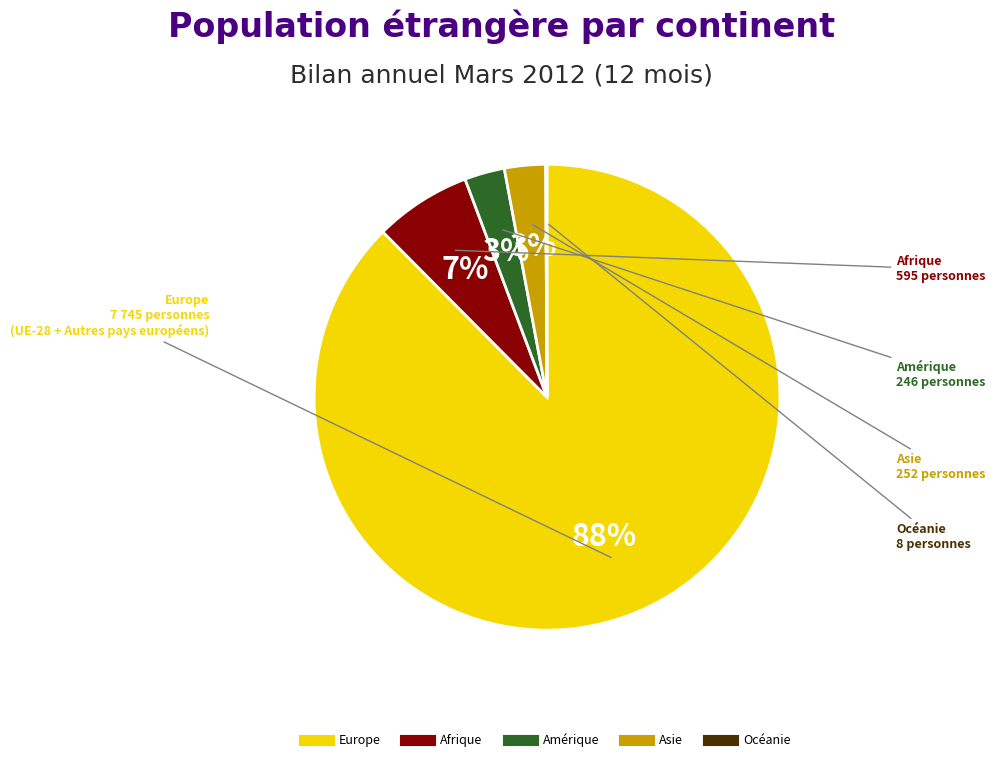

To the nearest percent, what percentage of the pie is Asie?

3%